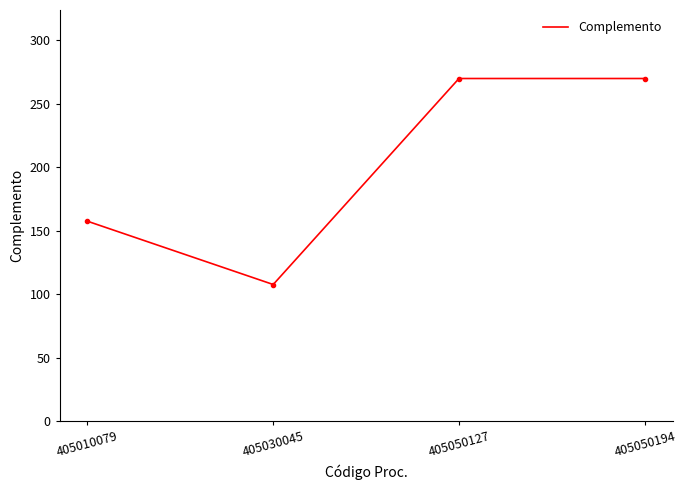

At which category does the chart reach its minimum across all series?

405030045